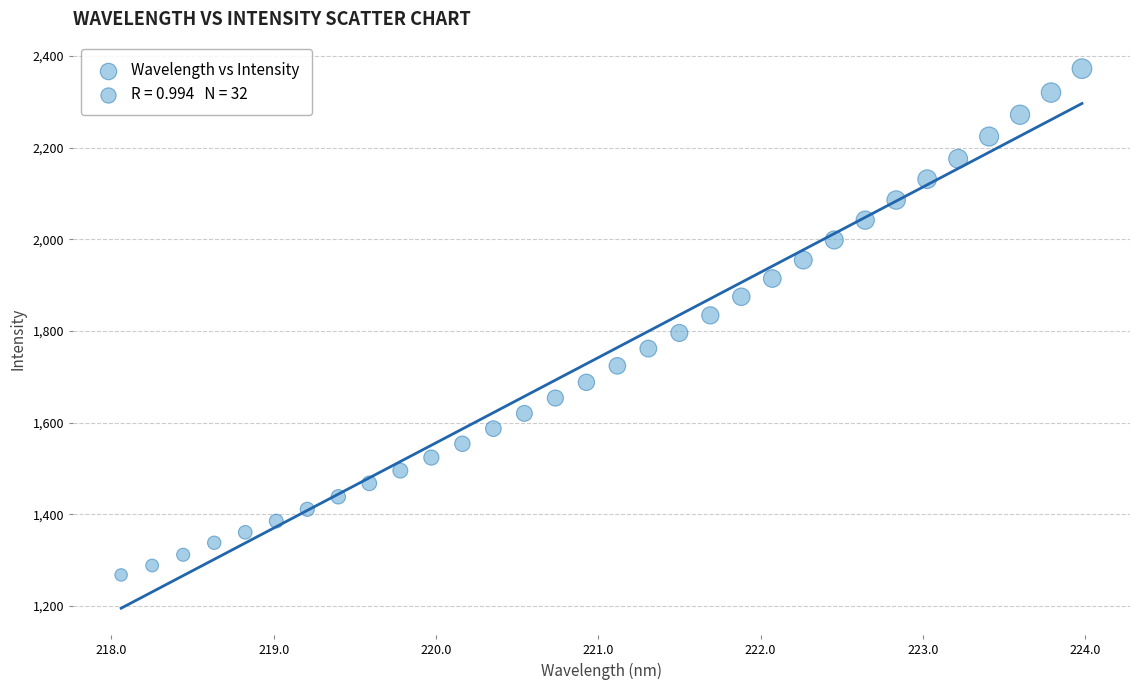

What is the range of Y values (max minus min)?

1104.4